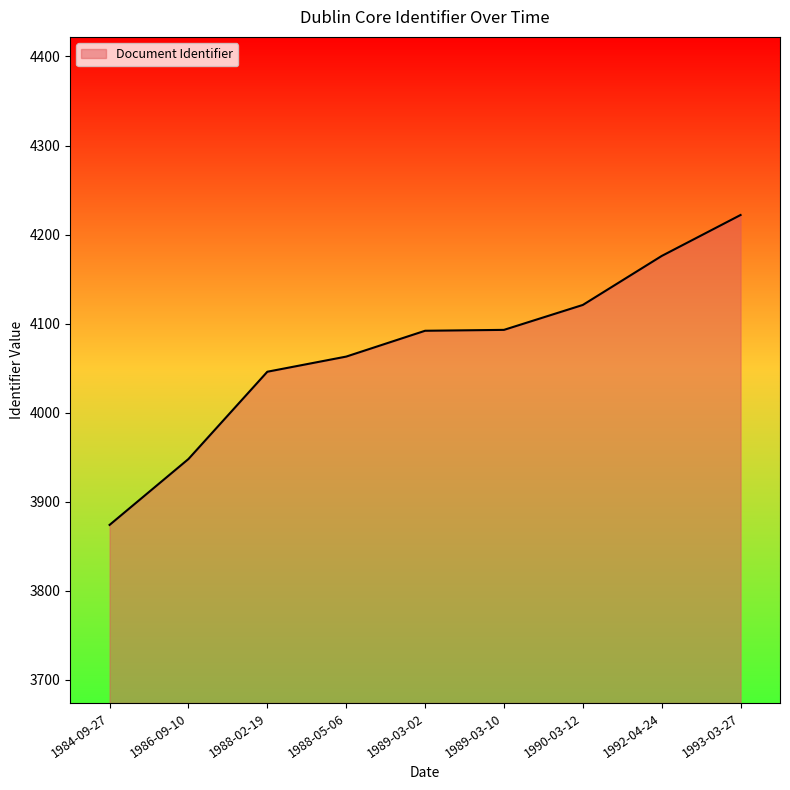

Between 1990-03-12 and 1989-03-02, which is larger?

1990-03-12